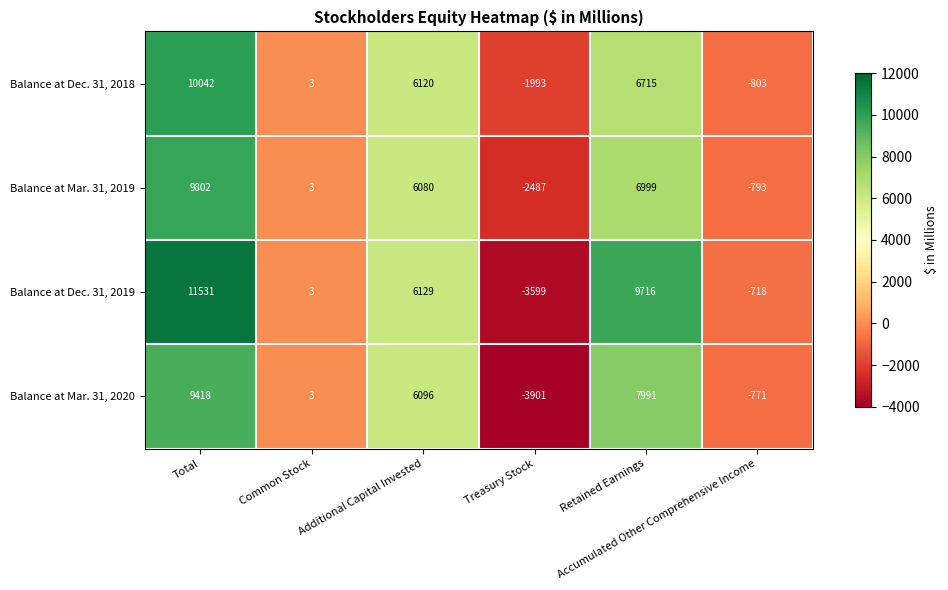

Between Common Stock and Treasury Stock, which series saw the biggest shift?

Balance at Mar. 31, 2020